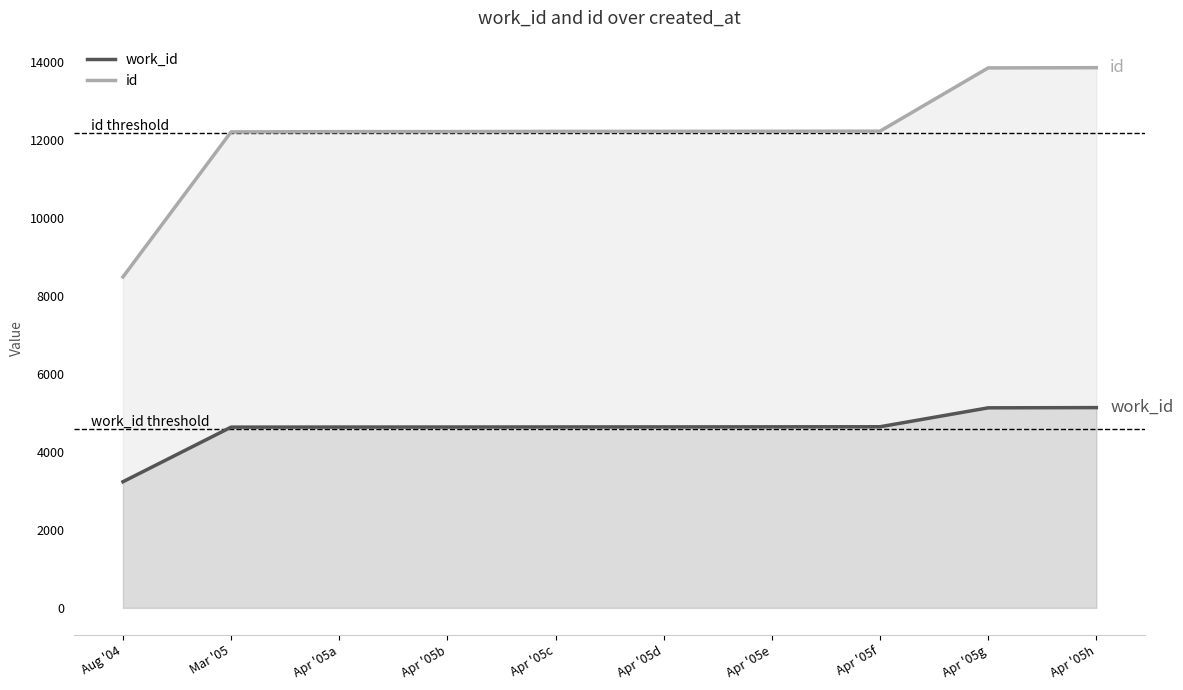

What is the spread (max minus min) of values at Apr '05g?

8717